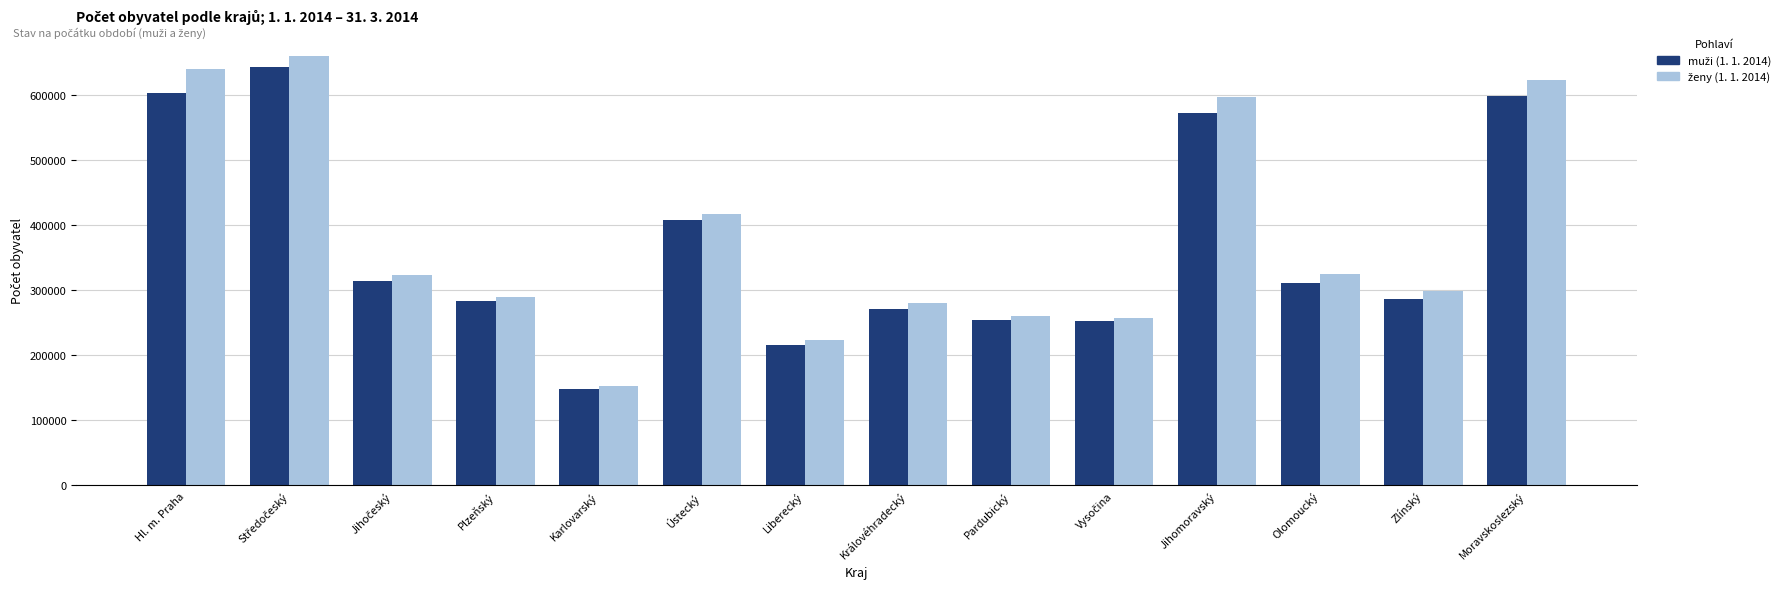

Are the bars grouped side by side (vs. stacked)?

Yes